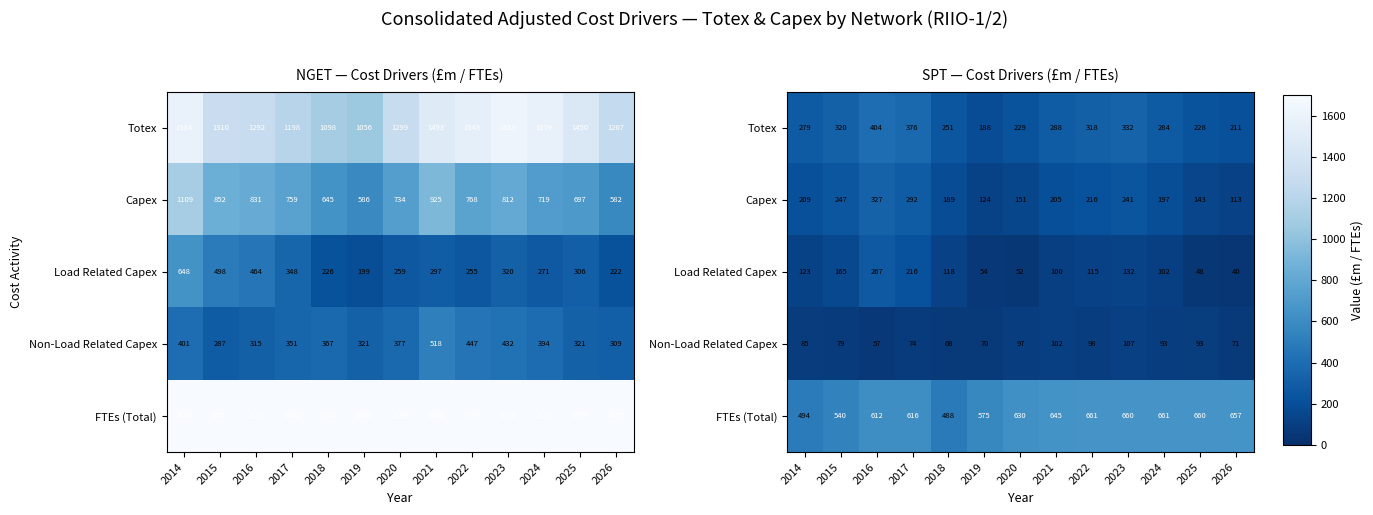

Rank the series at 2021 from lowest to highest value.

Load Related Capex, Non-Load Related Capex, Capex, Totex, FTEs (Total)